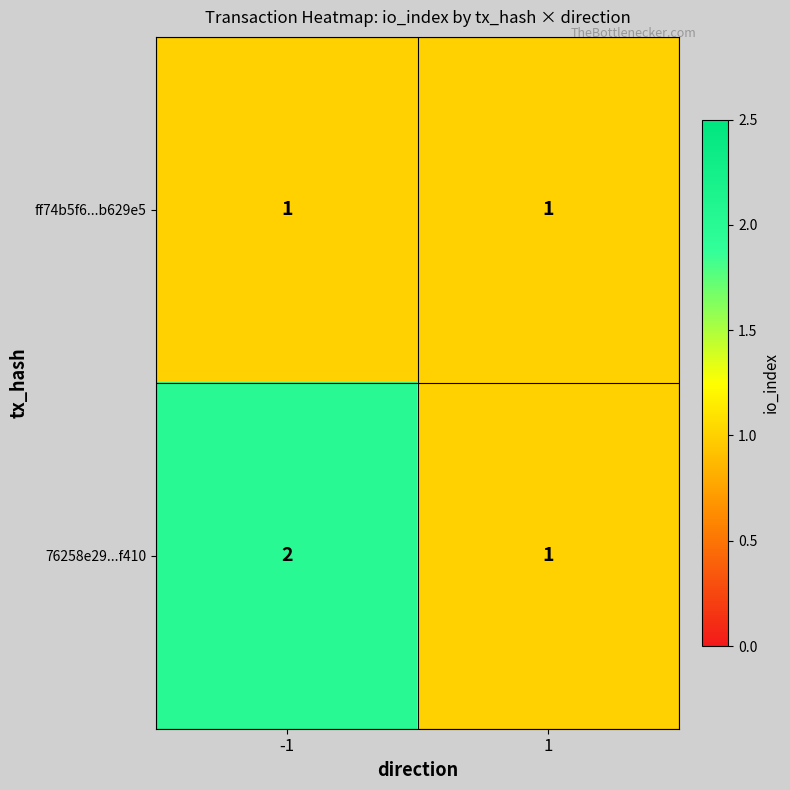

What is the total value across all series at -1?

3